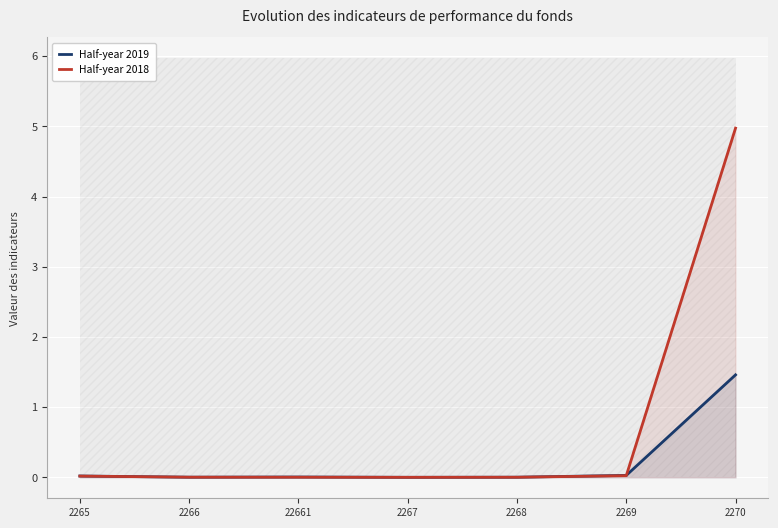

What position from the left is 2267?

4